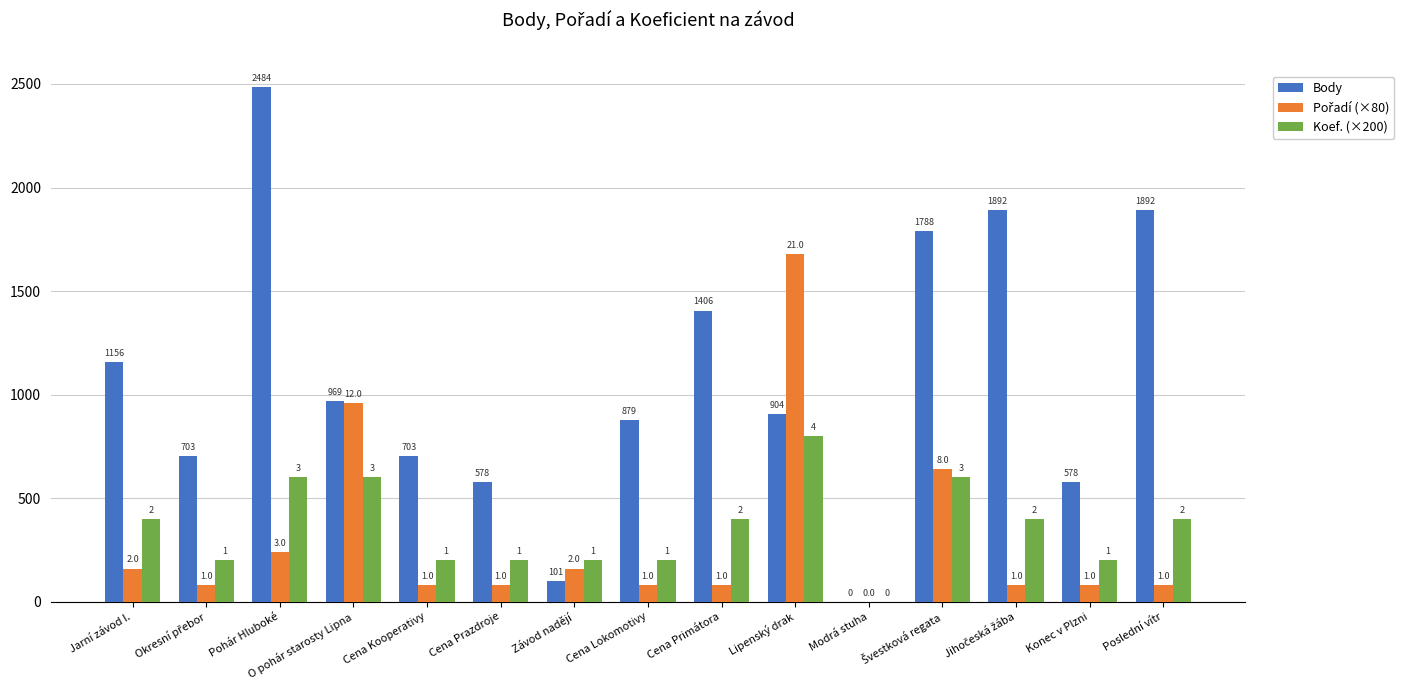

Are the bars horizontal?

No